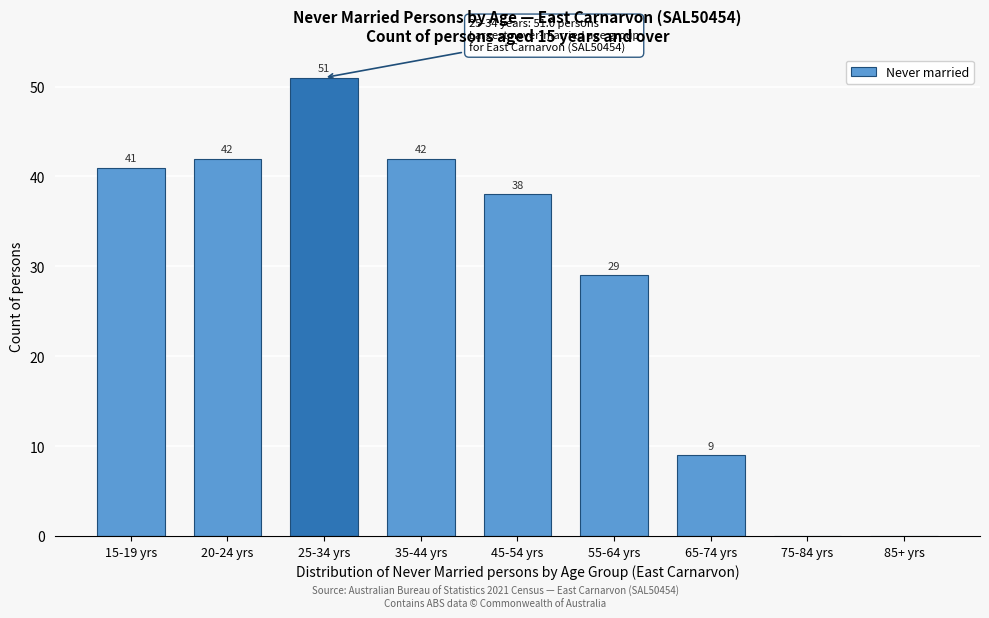

Reading right to left, list all the values displayed in this chart.

85+ yrs=0	75-84 yrs=0	65-74 yrs=9	55-64 yrs=29	45-54 yrs=38	35-44 yrs=42	25-34 yrs=51	20-24 yrs=42	15-19 yrs=41